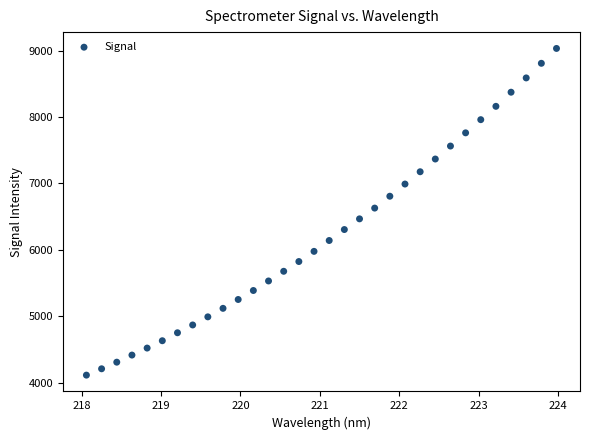

What is the range of Y values (max minus min)?

4913.3